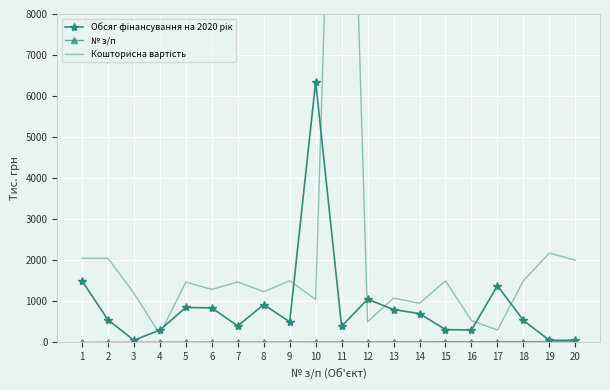

True or false: Кошторисна вартість and № з/п cross at least once.

False